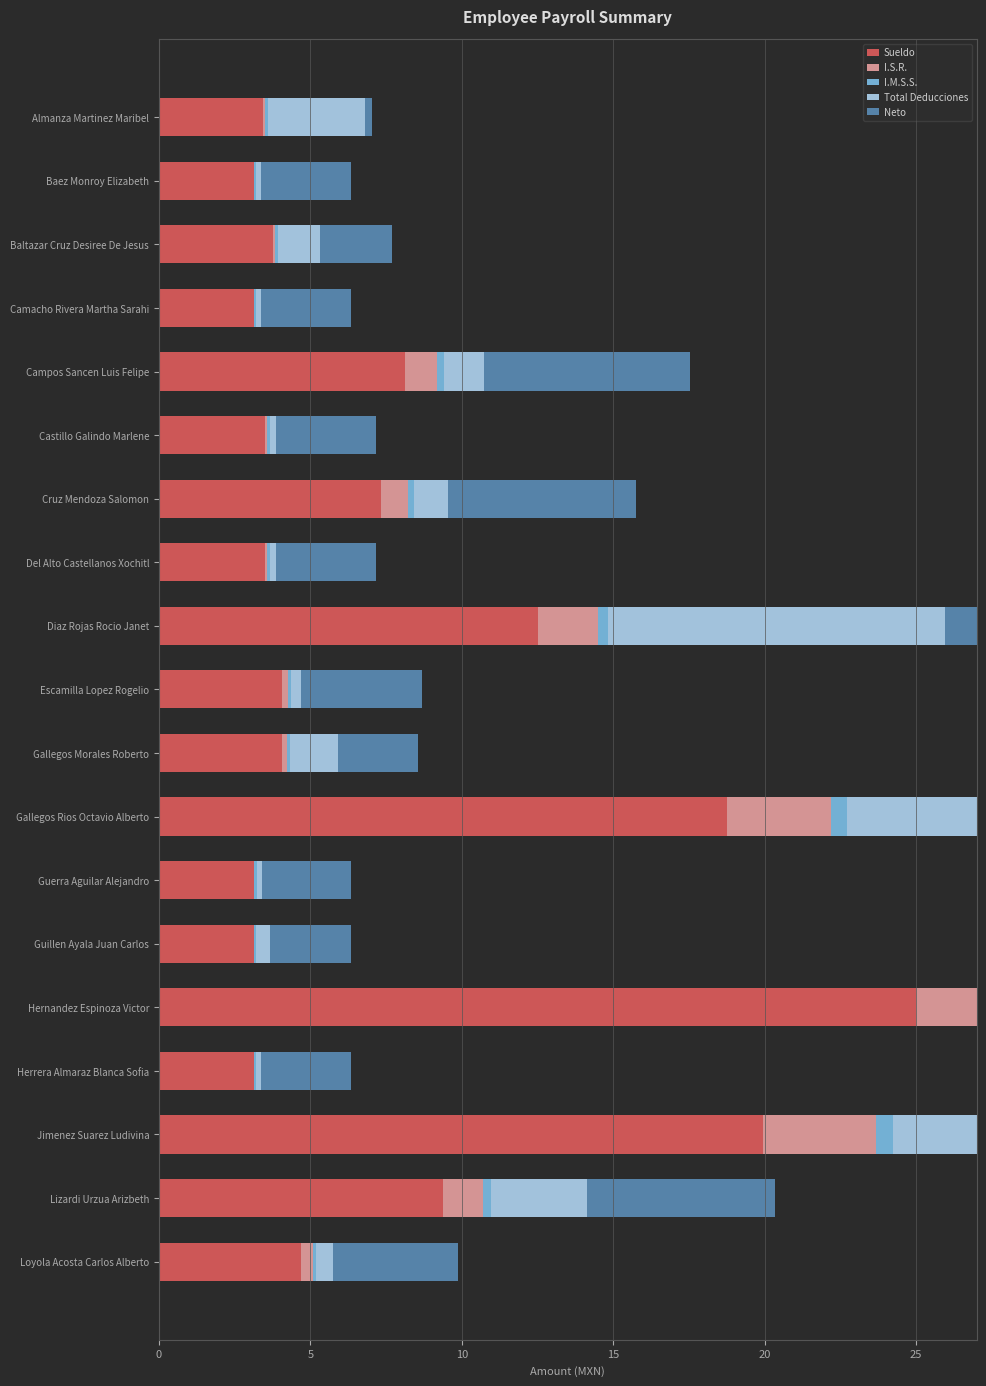

Reading left to right, extract all data points from this chart.

Sueldo: 3.4	3.1	3.7	3.1	8.1	3.5	7.3	3.5	12.5	4.1	4.1	18.7	3.1	3.1	25.0	3.1	19.9	9.4	4.7
I.S.R.: 0.1	0.0	0.1	0.0	1.1	0.1	0.9	0.1	2.0	0.2	0.2	3.4	0.0	0.0	5.2	0.0	3.7	1.3	0.4
I.M.S.S.: 0.1	0.1	0.1	0.1	0.2	0.1	0.2	0.1	0.3	0.1	0.1	0.5	0.1	0.1	0.7	0.1	0.6	0.3	0.1
Total Deducciones: 3.2	0.1	1.4	0.1	1.3	0.2	1.1	0.2	11.1	0.3	1.6	6.4	0.2	0.4	6.0	0.1	4.8	3.2	0.6
Neto: 0.2	3.0	2.4	3.0	6.8	3.3	6.2	3.3	1.4	4.0	2.6	12.3	3.0	2.7	19.0	3.0	15.2	6.2	4.1